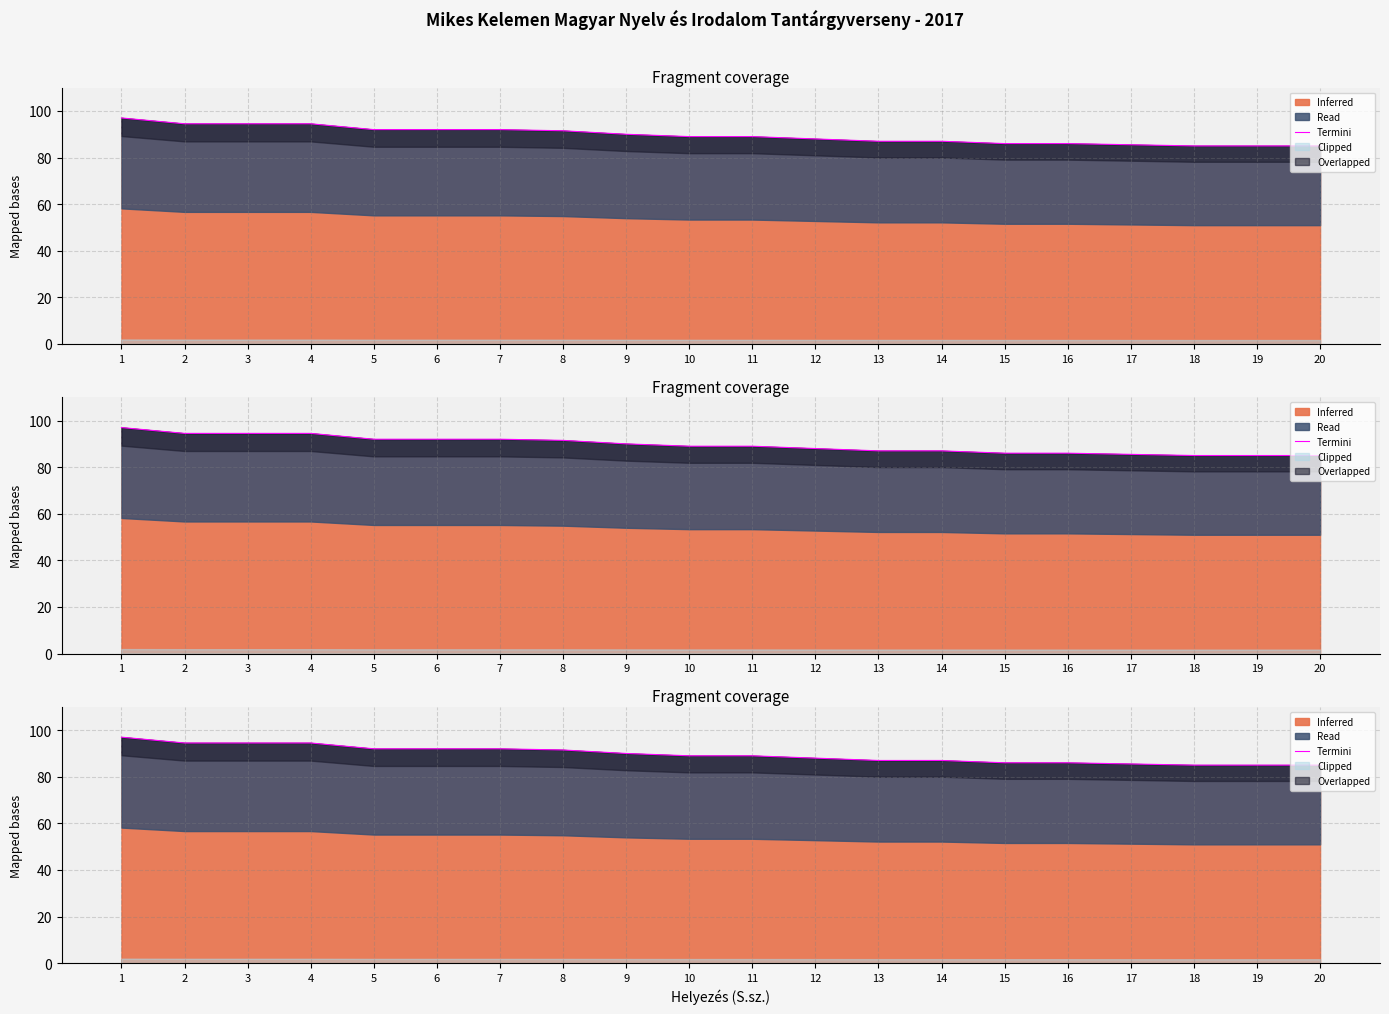

What is the value of the 12th point from the left?

88.0